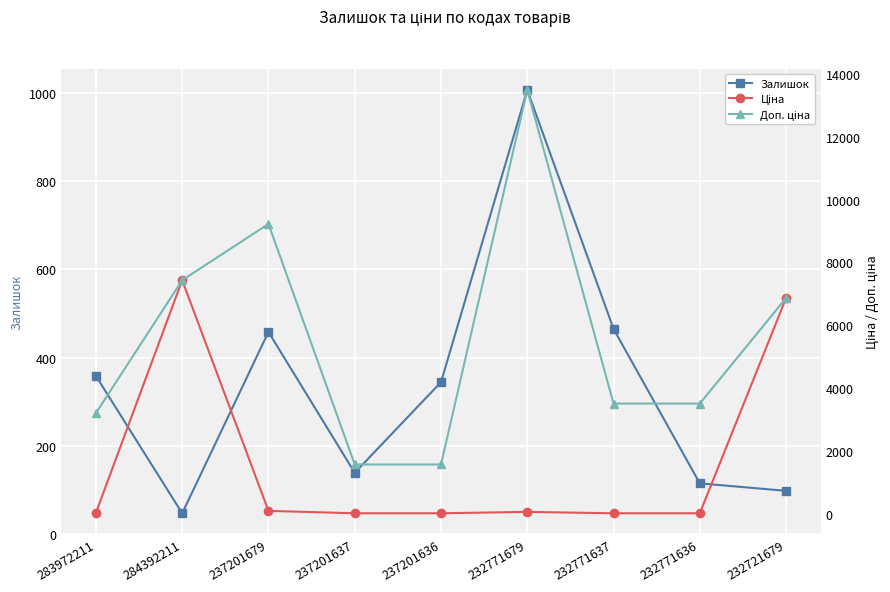

Reading right to left, what are all the values shown in this chart?

Залишок: 232721679=97.0	232771636=114.0	232771637=465.0	232771679=1008.0	237201636=344.0	237201637=138.0	237201679=458.0	284392211=46.0	283972211=358.0
Ціна: 232721679=6869.4	232771636=15.6	232771637=15.6	232771679=60.0	237201636=15.7	237201637=15.7	237201679=92.3	284392211=7436.2	283972211=32.0
Доп. ціна: 232721679=6869.4	232771636=3508.0	232771637=3508.0	232771679=13493.2	237201636=1569.0	237201637=1569.0	237201679=9227.0	284392211=7436.2	283972211=3205.0